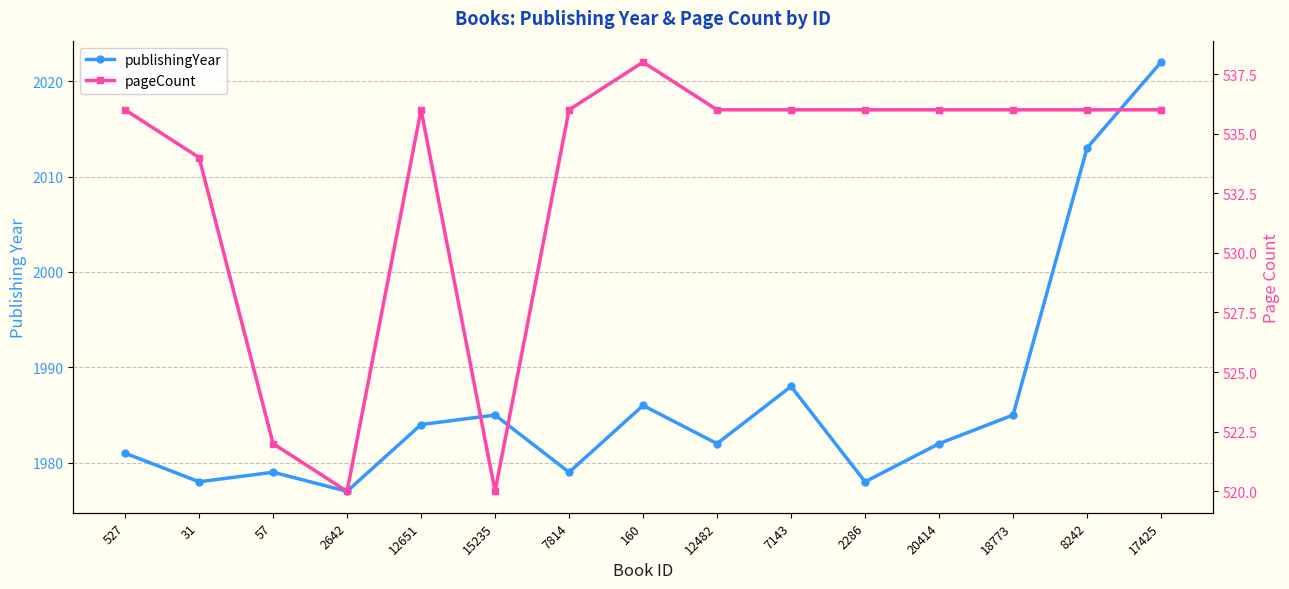

What are all the series names shown in the legend?

publishingYear, pageCount